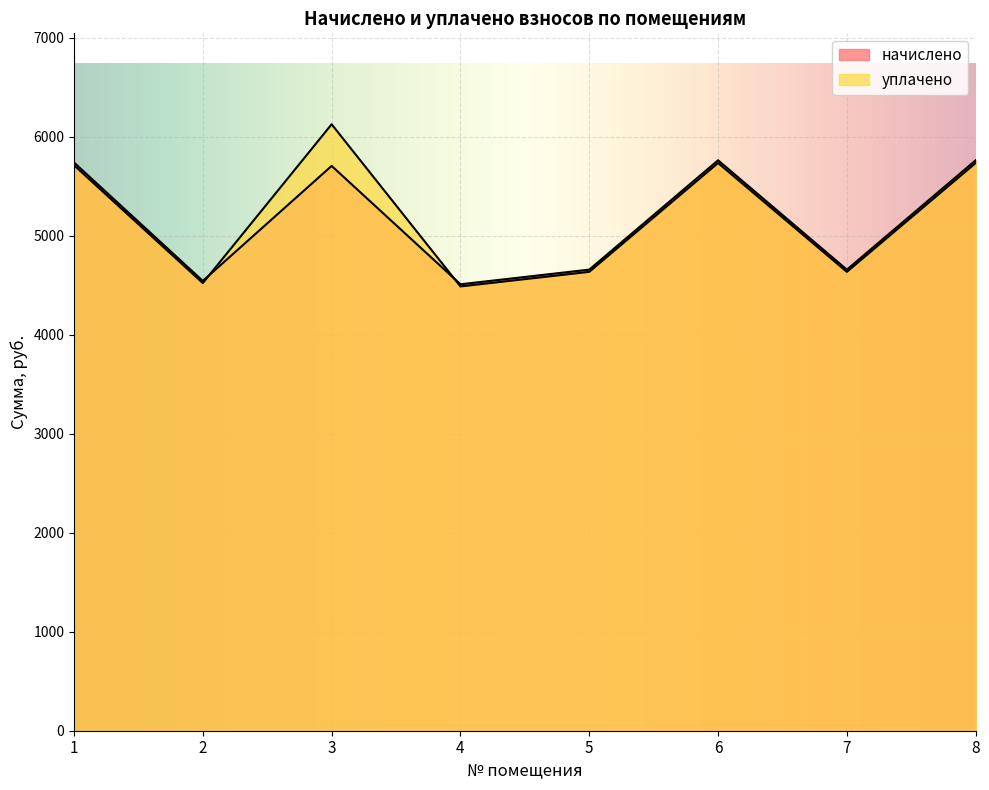

Is it true that начислено equals 4543.8 at 2?

True